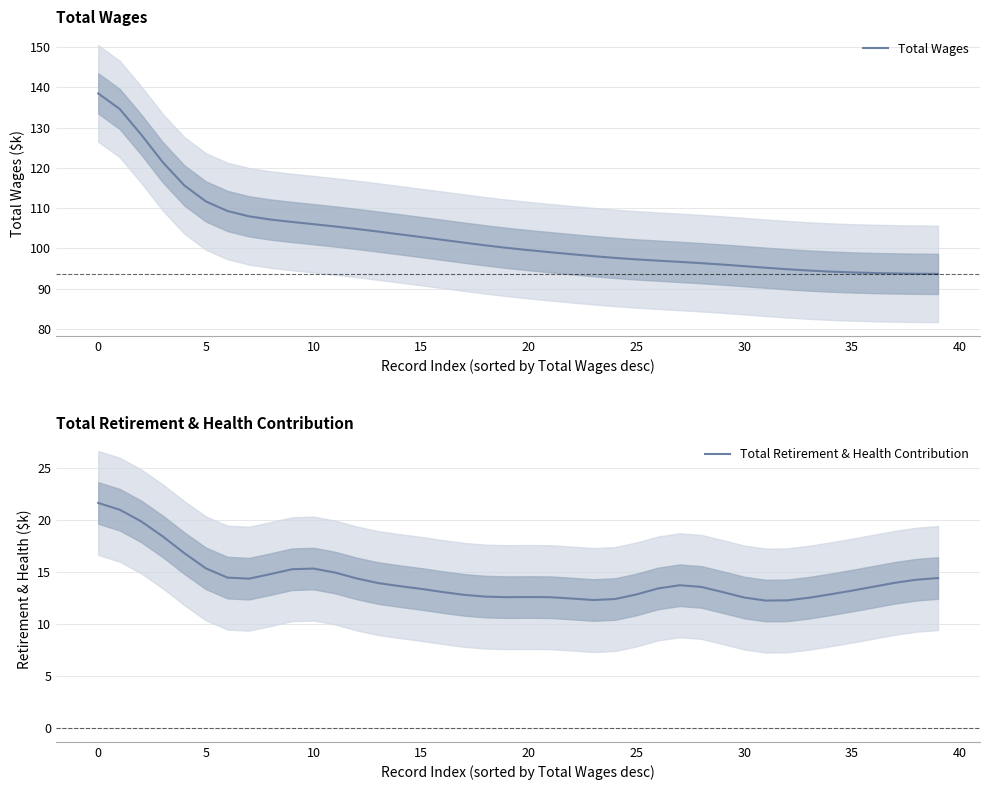

Where does the Total Retirement & Health Contribution series first go above 13?

0